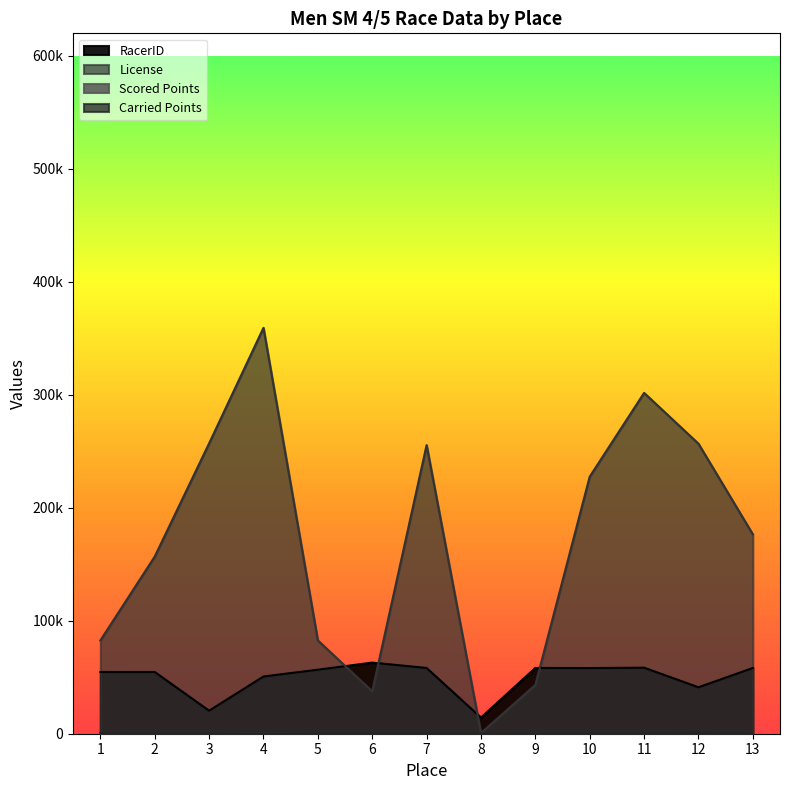

What is the spread (max minus min) of values at 3?

256629.0